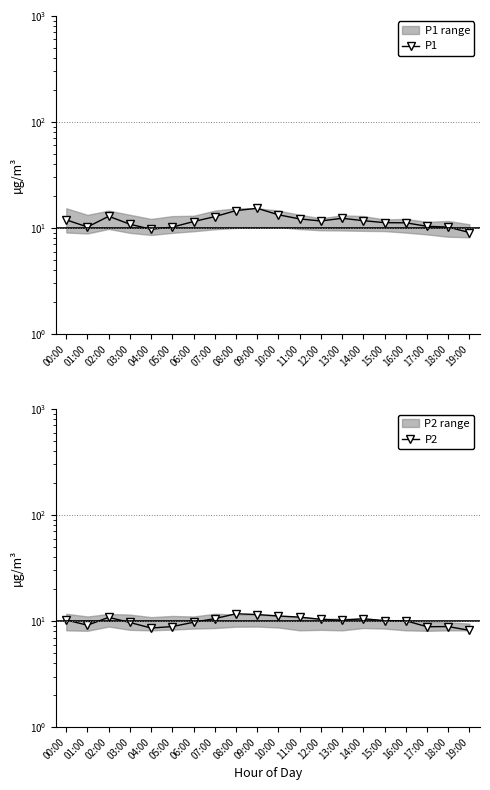

True or false: P2 and P1 cross at least once.

False